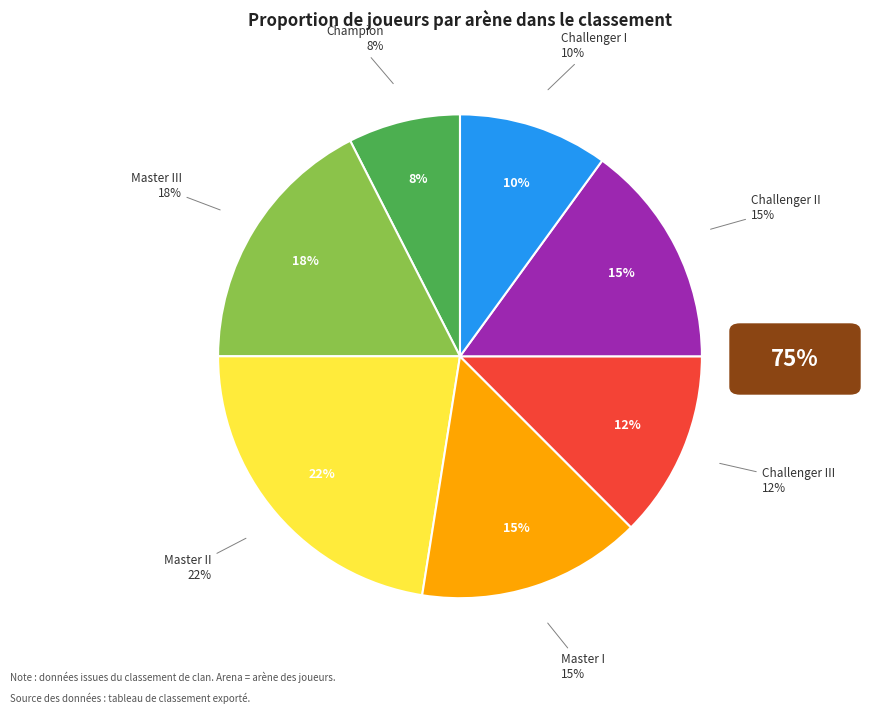

How many slices are in this pie chart?

7